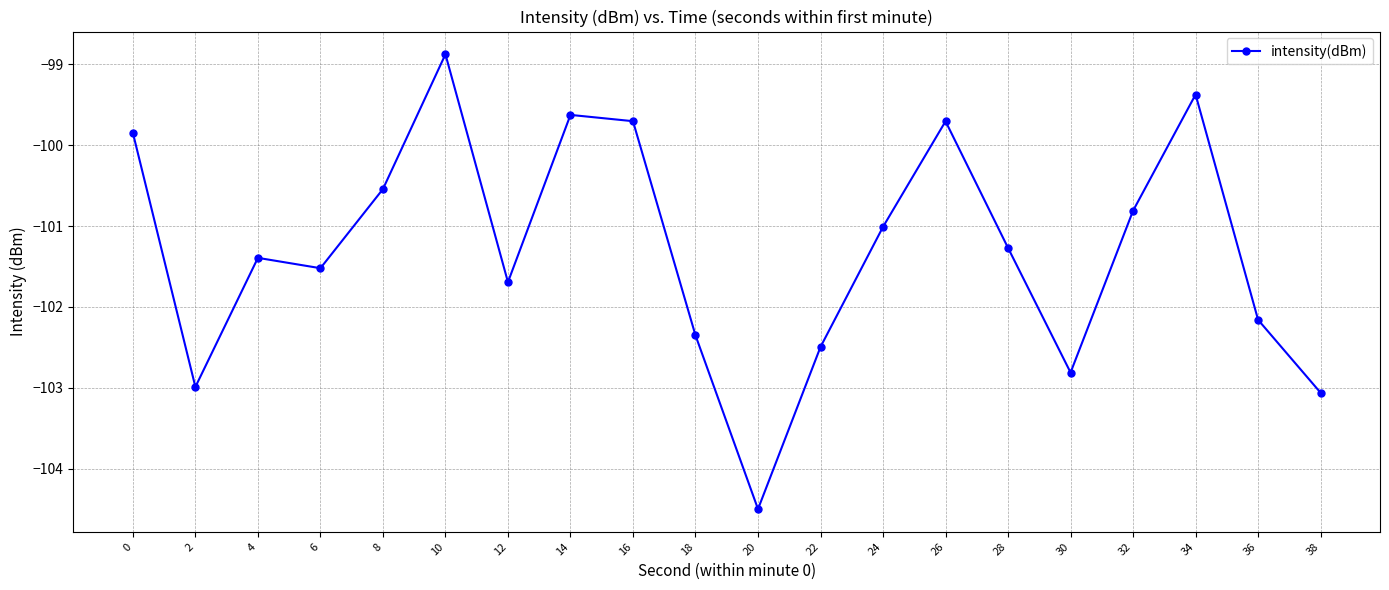

Is this an area chart (filled region under the line)?

No